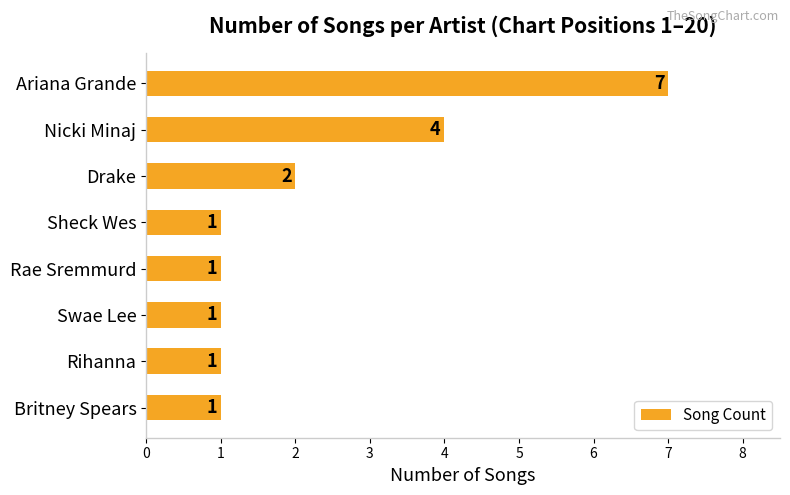

What is the value of the 3rd bar from the top?

2